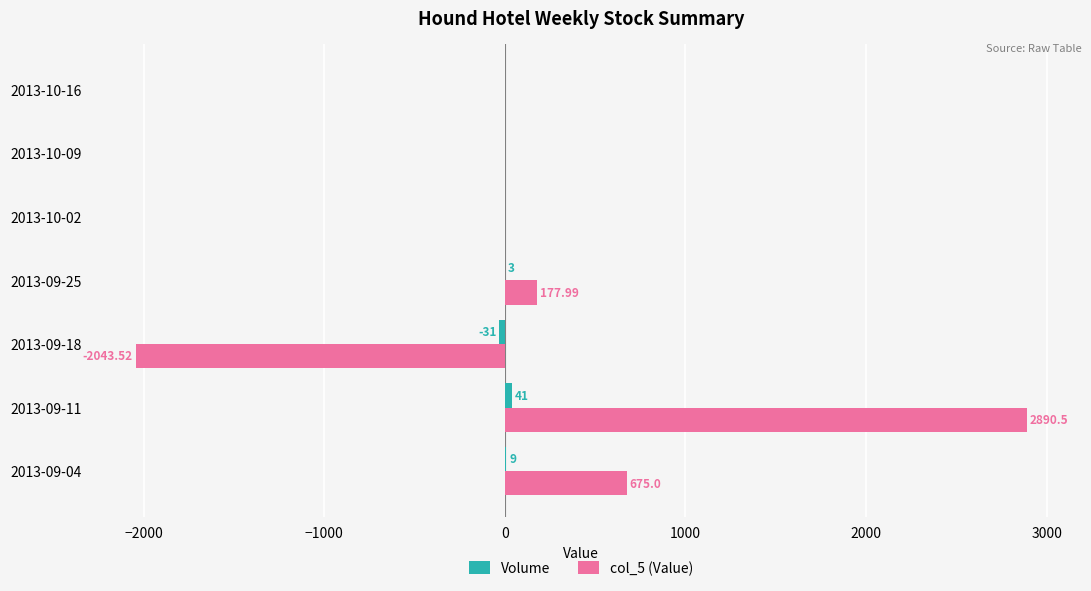

At which category is the sum across all series the highest?

2013-09-11